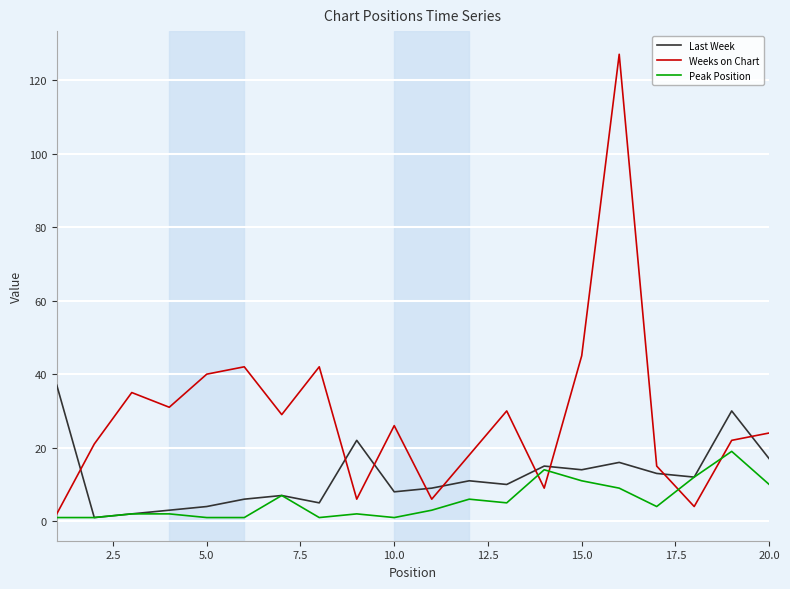

How many intersections are there between Last Week and Weeks on Chart?

9